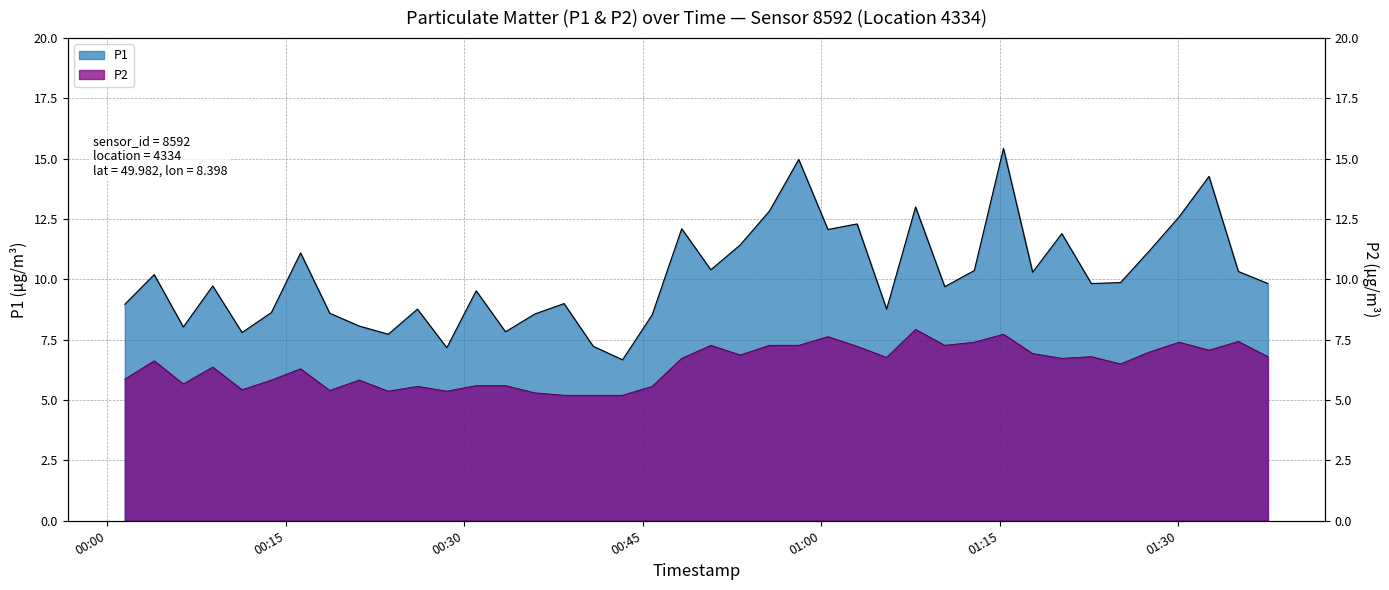

Which series has the largest total across all categories?

P1